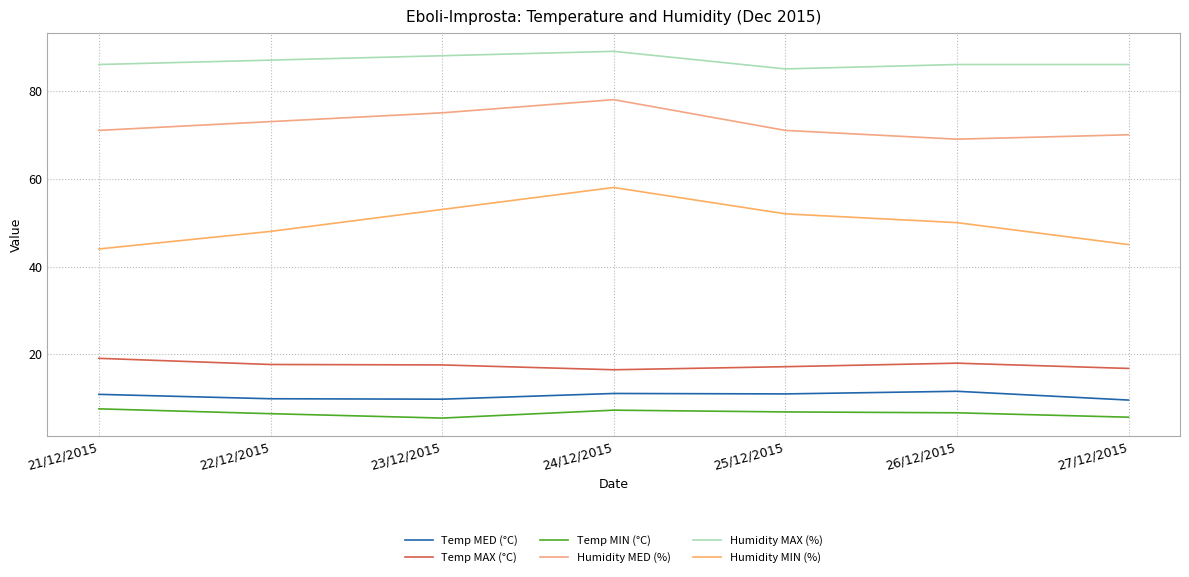

What is the label of the 2nd point from the left?

22/12/2015